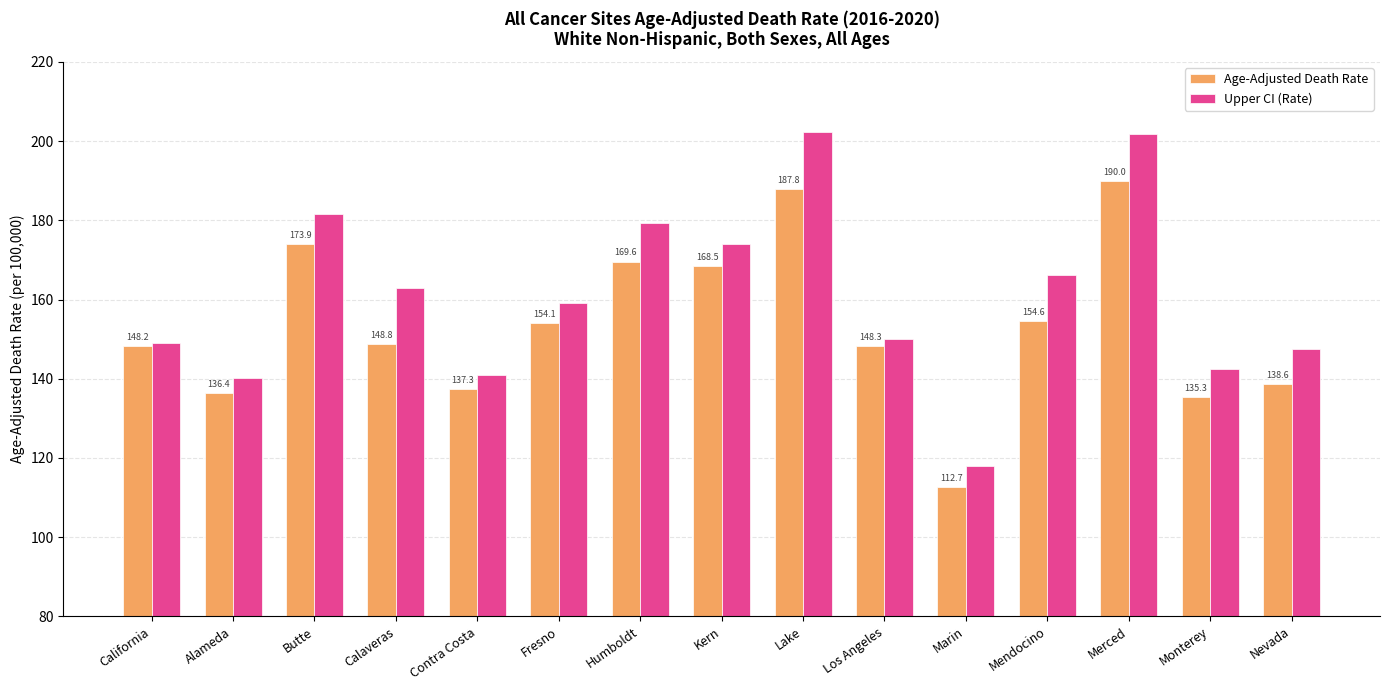

Which series changed the most between Contra Costa and Los Angeles?

Age-Adjusted Death Rate